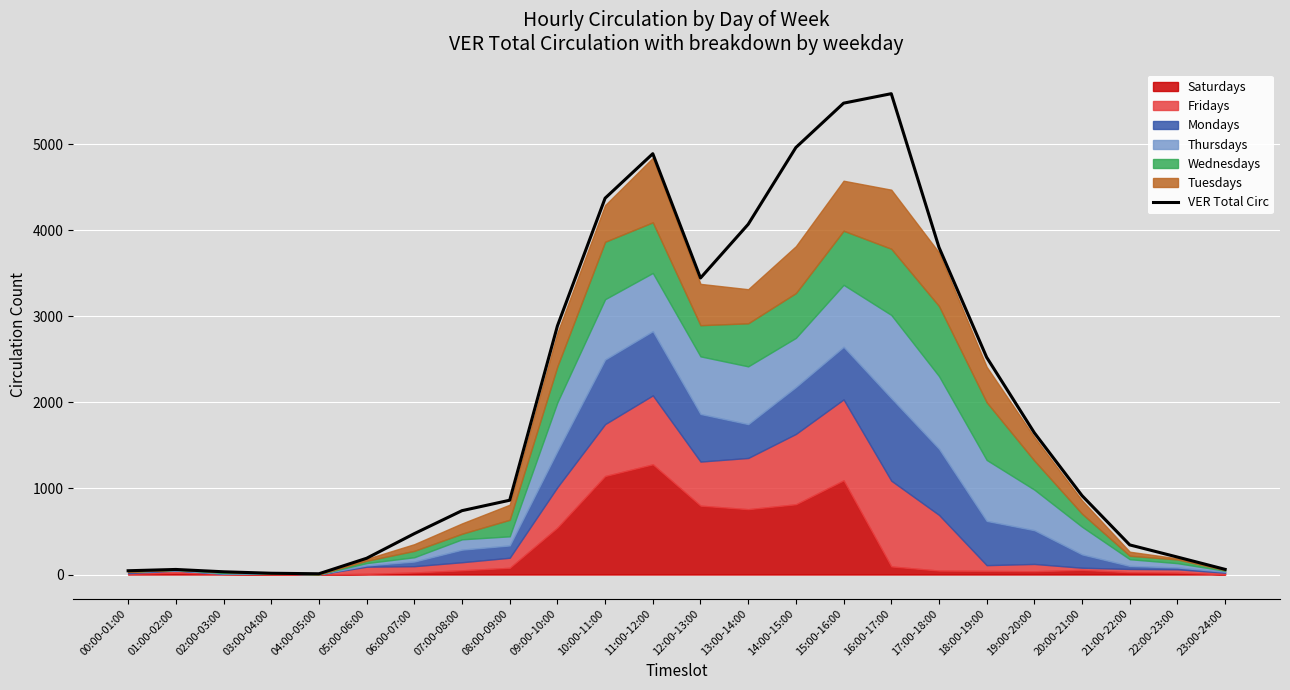

What position from the right is 13:00-14:00?

11